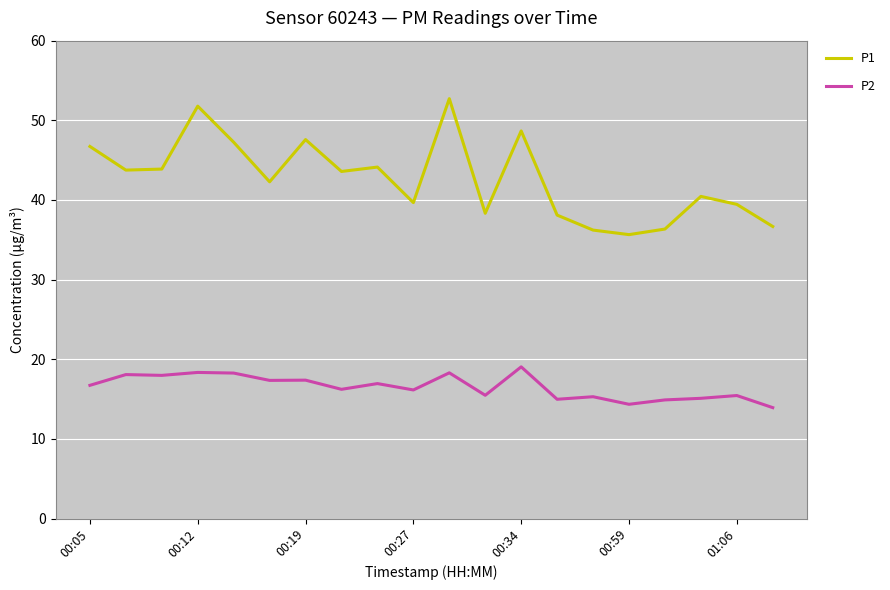

True or false: P1 and P2 intersect in this chart.

False